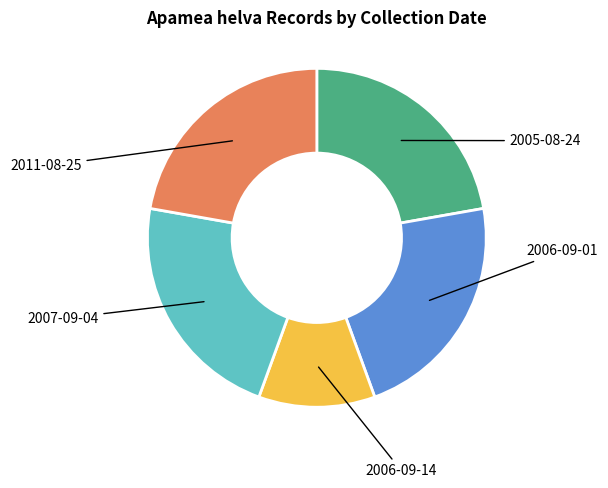

How many segments does this pie chart have?

5